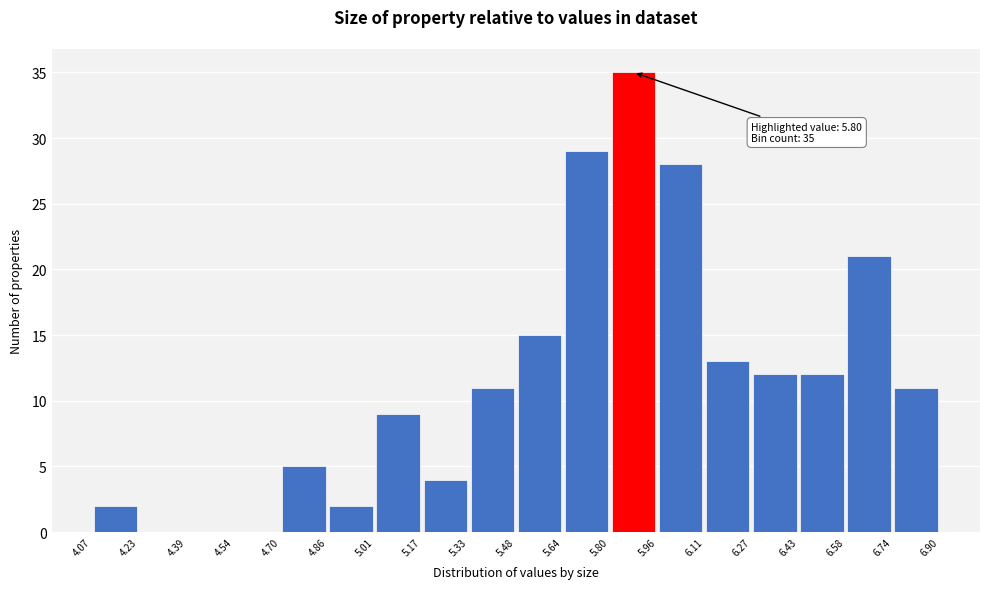

Over which range of the x-axis is the bar tallest?

5.80 to 5.96